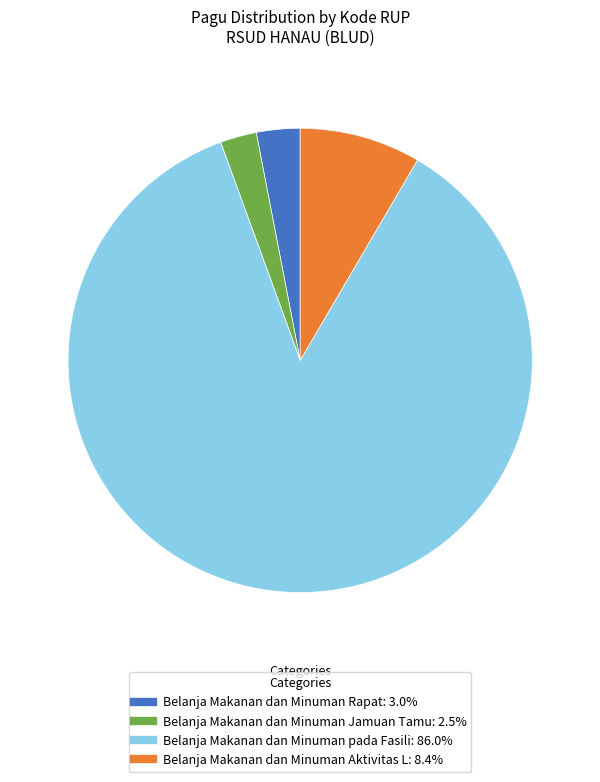

Is there a majority slice in this chart?

Yes